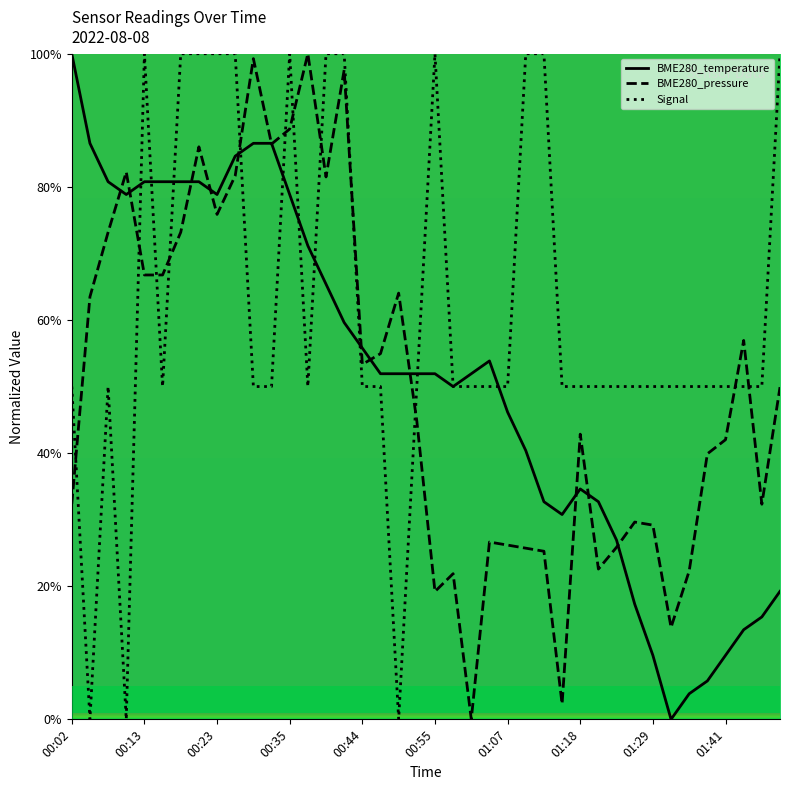

What is the difference between the maximum and minimum values in the BME280_temperature series?

100.0